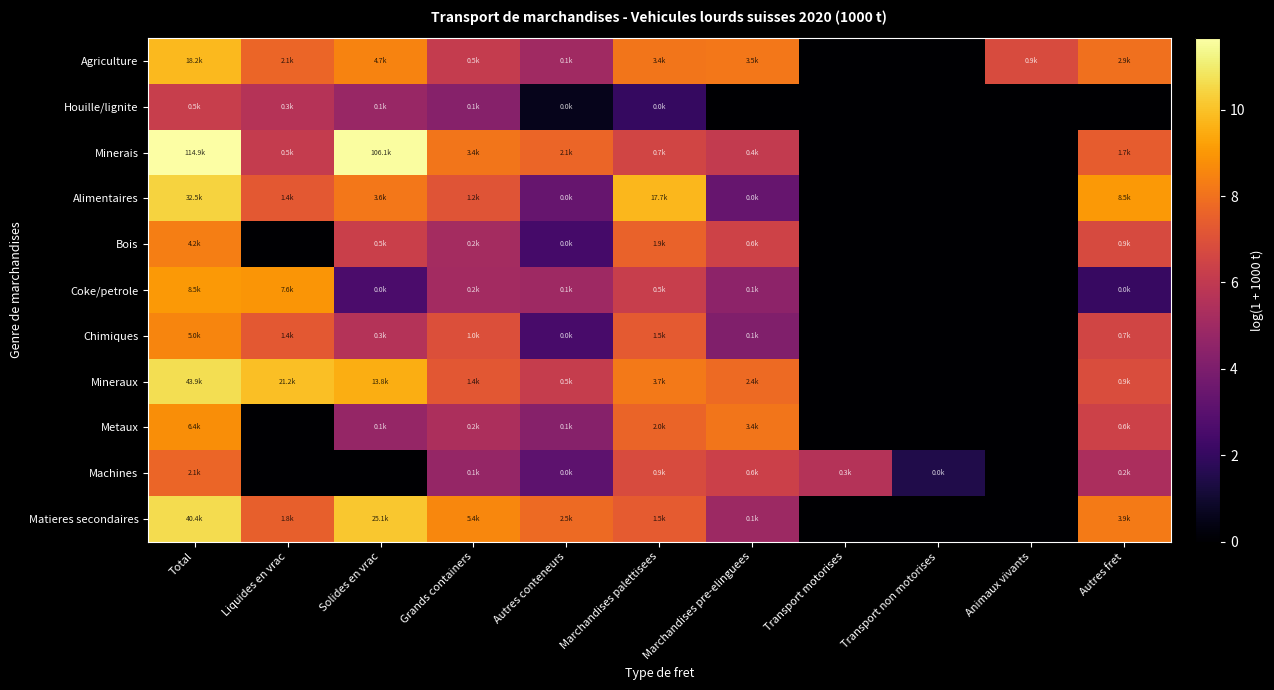

List the series in order of their peak value, highest first.

Minerais, Mineraux, Matieres secondaires, Alimentaires, Agriculture, Coke/petrole, Metaux, Chimiques, Bois, Machines, Houille/lignite